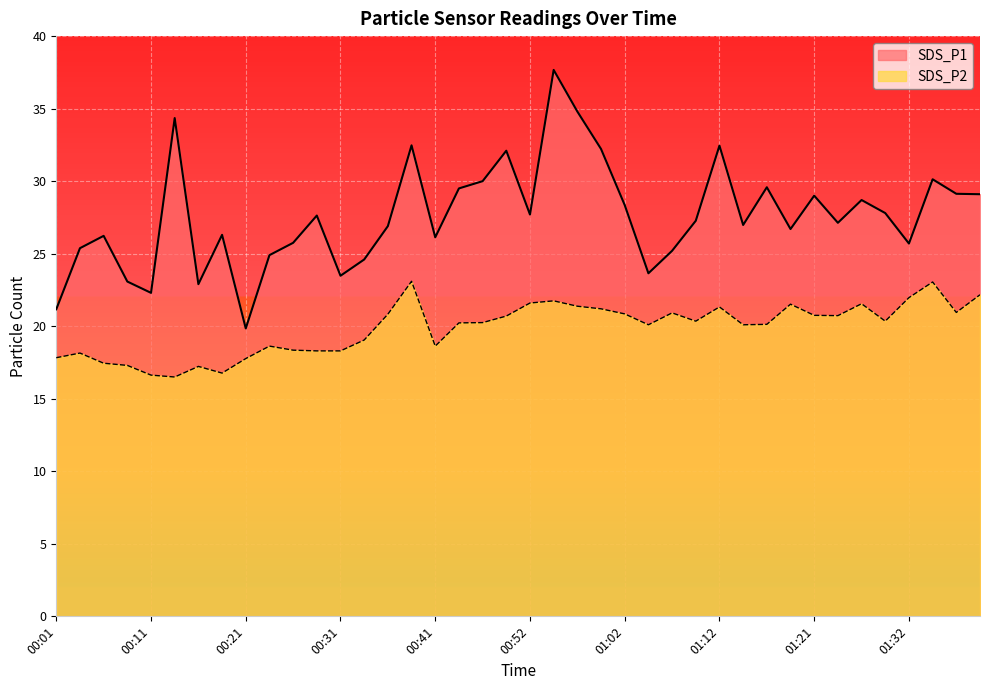

True or false: SDS_P1 and SDS_P2 intersect in this chart.

False